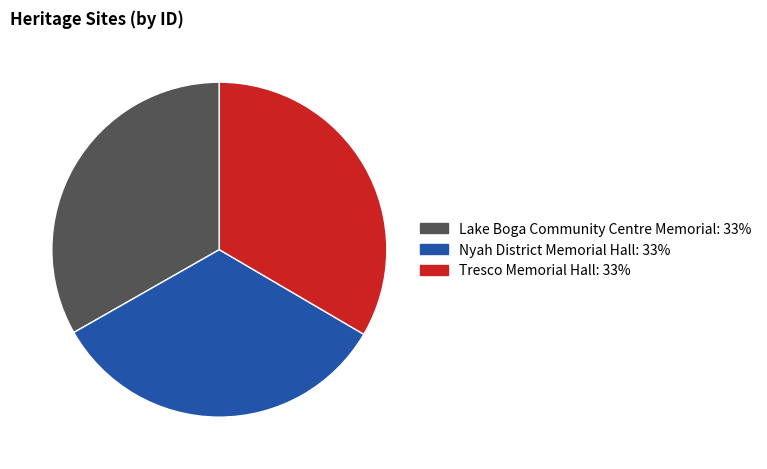

How many segments does this pie chart have?

3